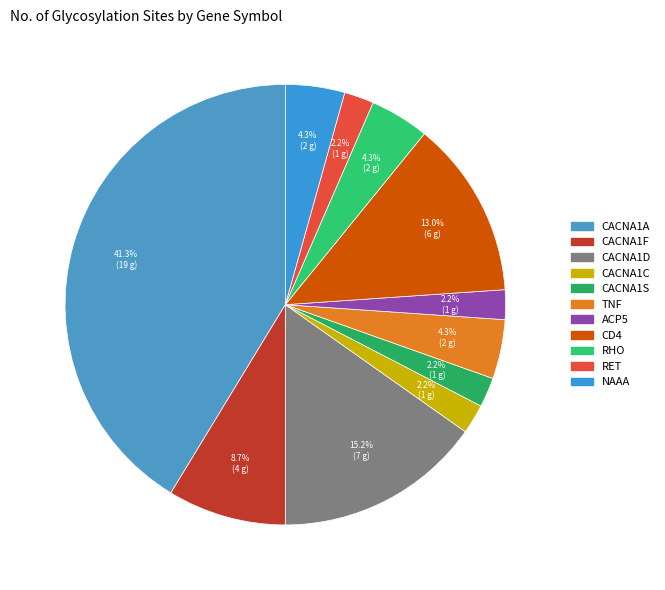

Do TNF and RHO together represent more than half of the pie?

No